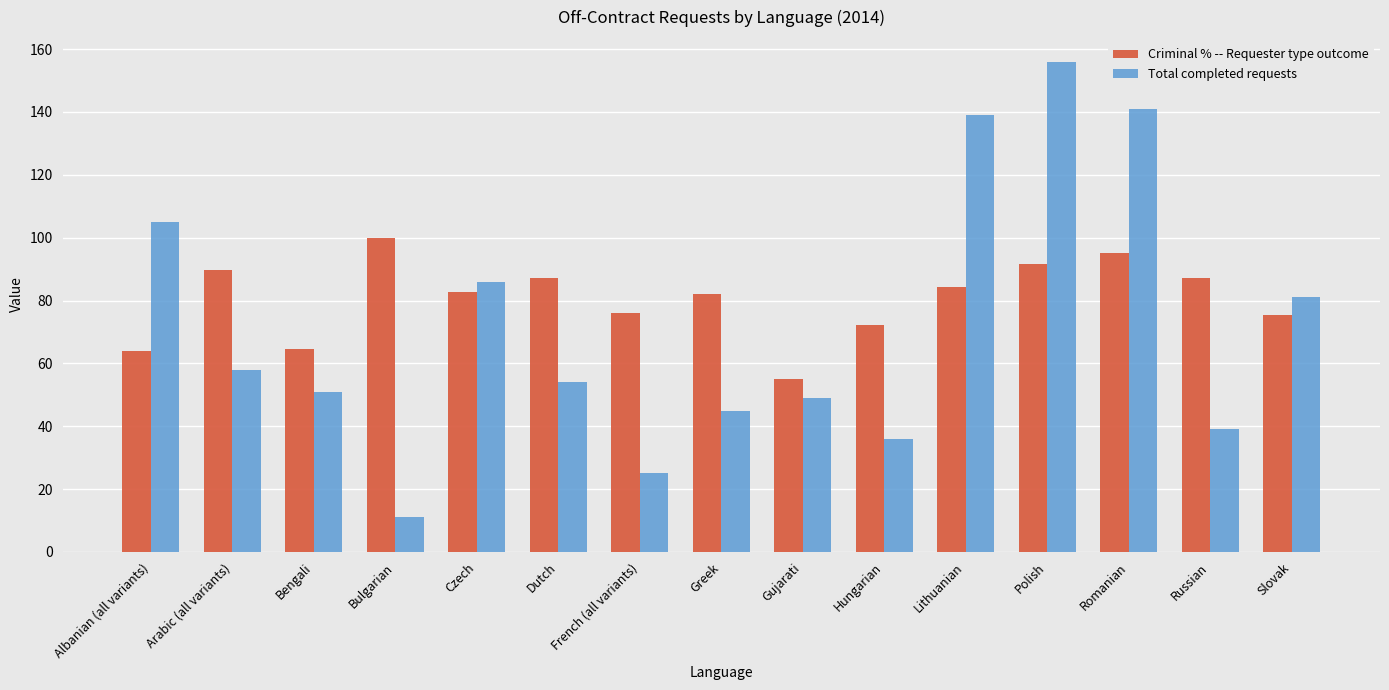

What value does the Total completed requests series have at Greek?

45.0